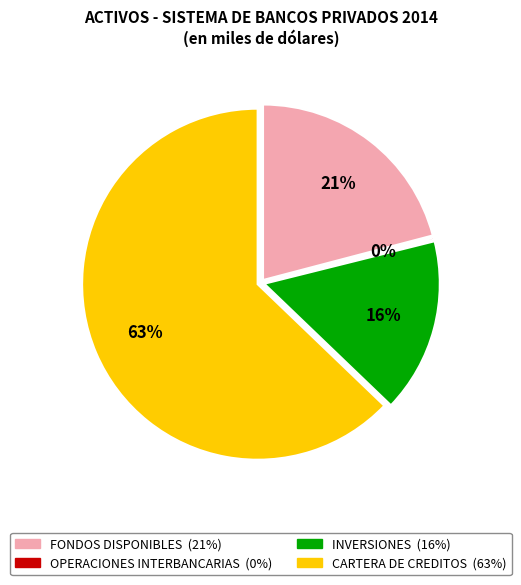

How much of the chart is everything except INVERSIONES?

83.9%